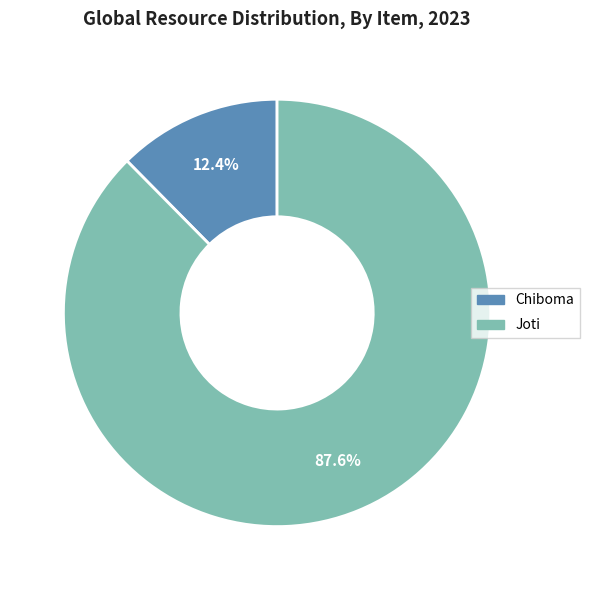

What percentage is the Chiboma slice, to the nearest percent?

12%